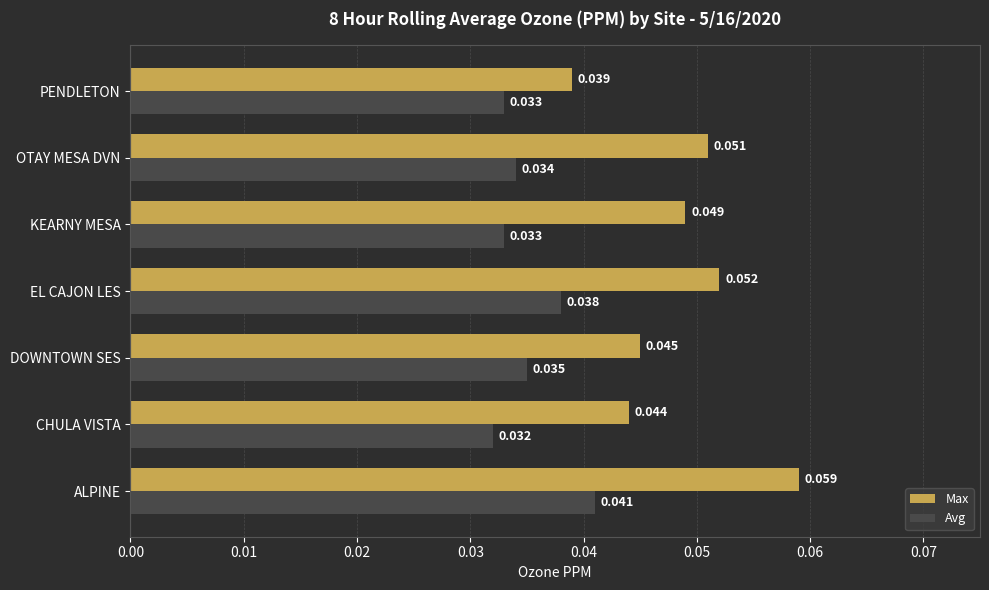

Count the number of categories in the chart.

7